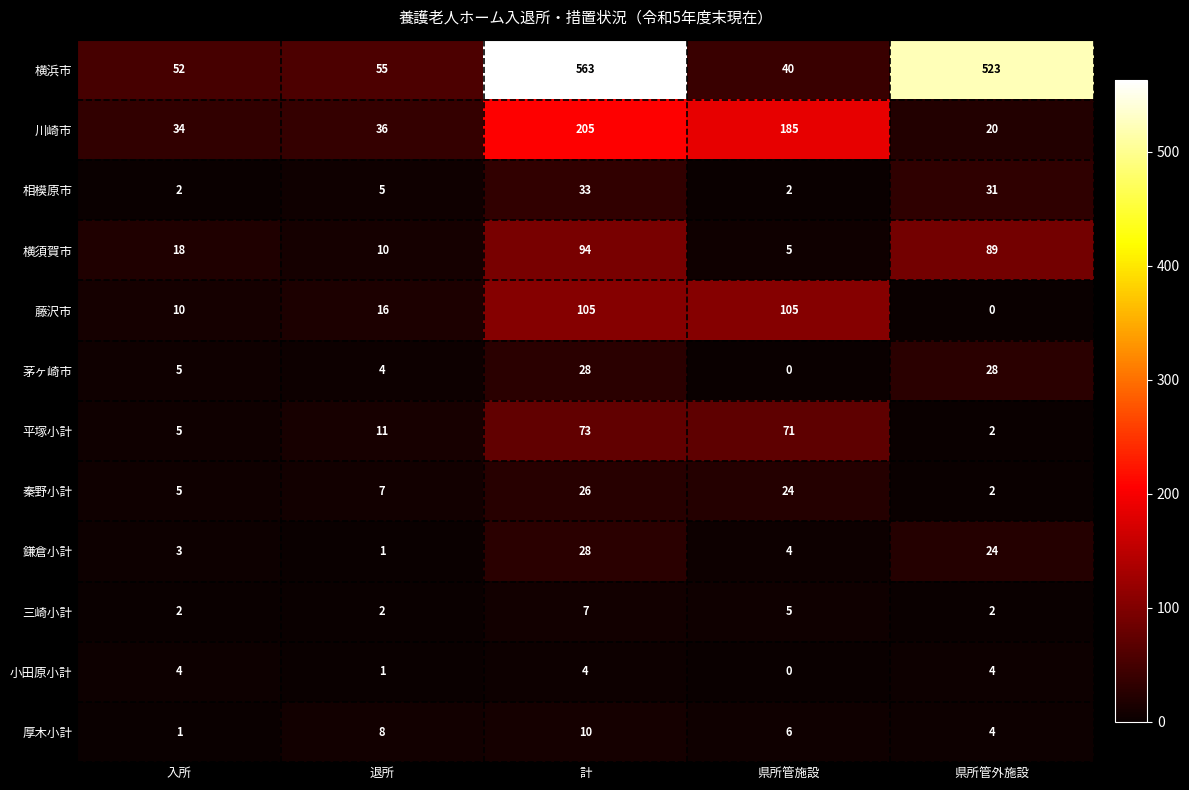

Which category has the lowest value in the 鎌倉小計 series?

退所